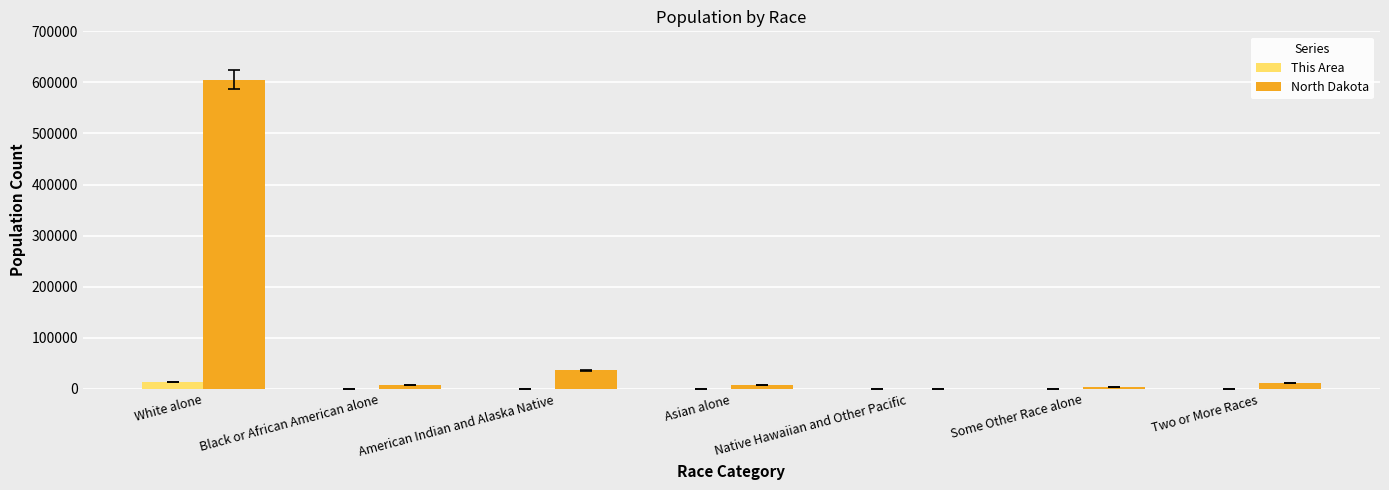

What is the greatest value displayed?

605449